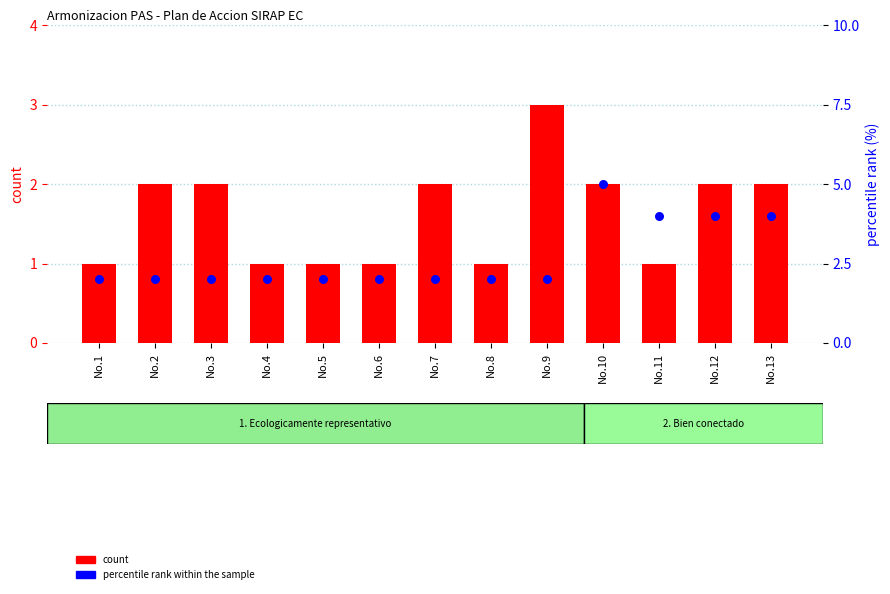

Which series has the widest spread of Y values?

percentile rank within the sample